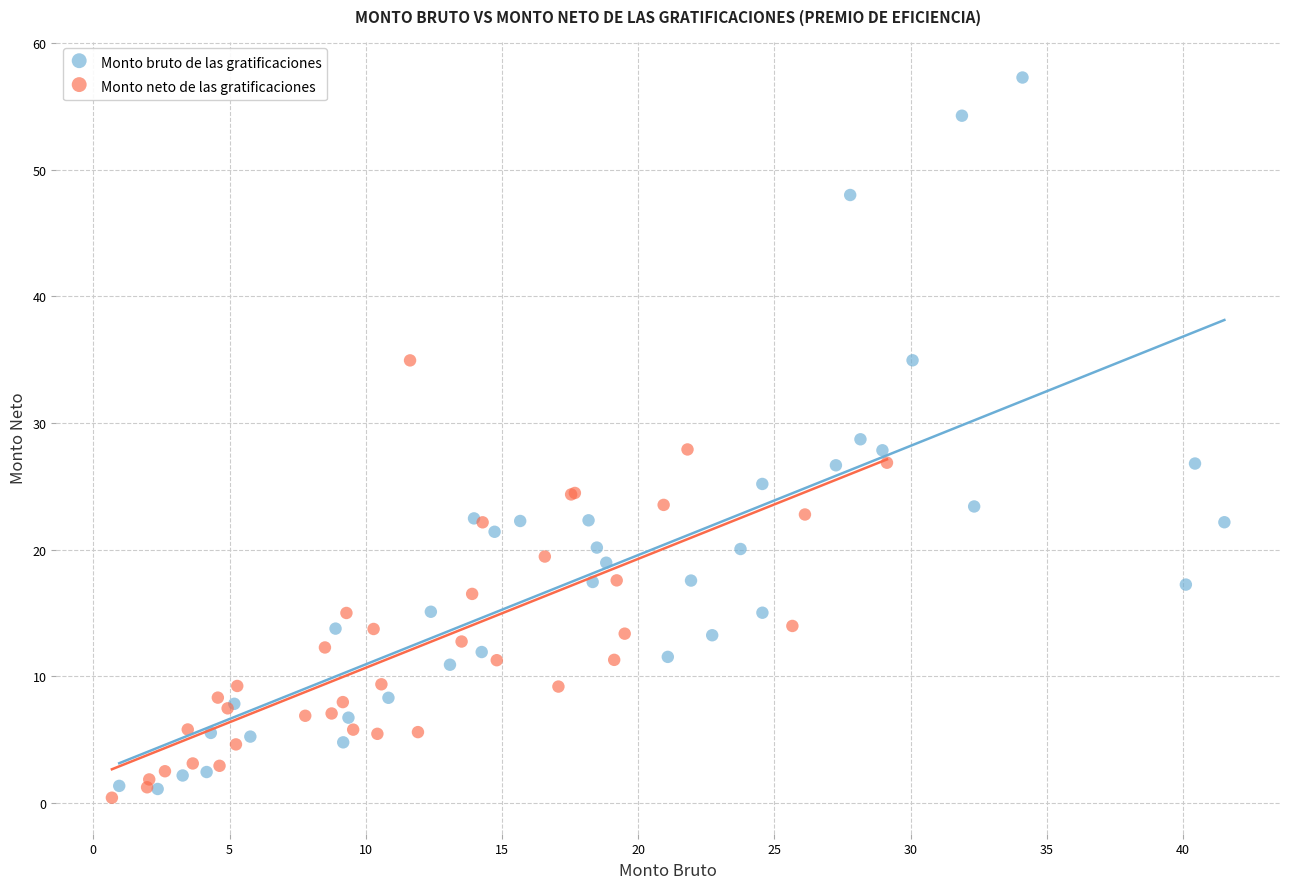

Which series reaches the minimum Y coordinate?

Monto neto de las gratificaciones